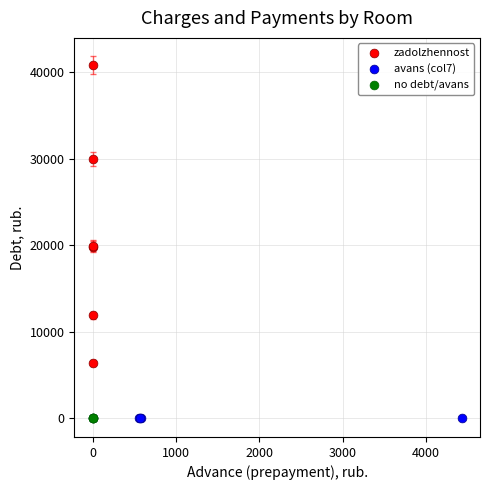

Which series contains the highest Y value?

zadolzhennost